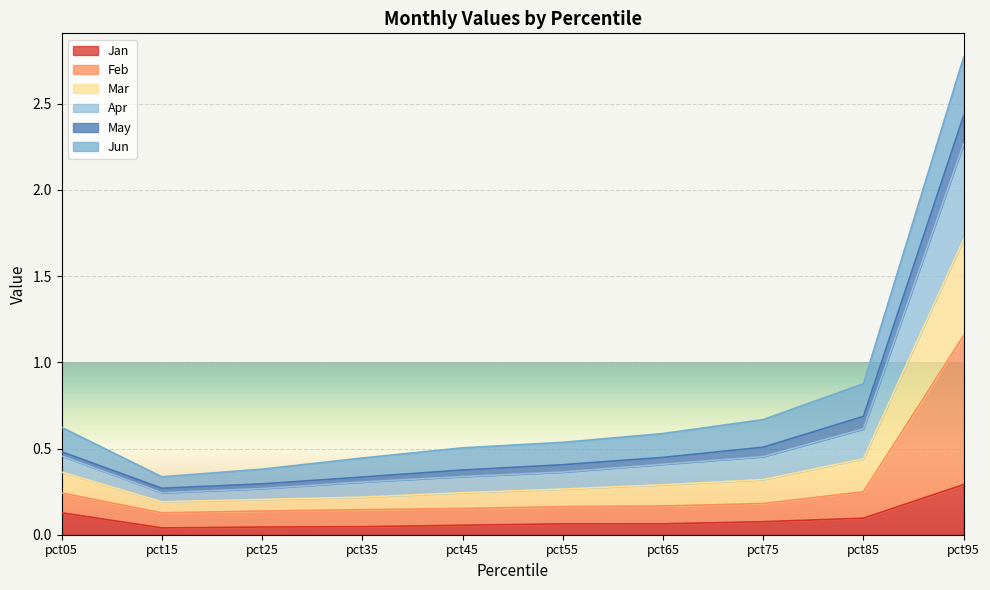

Is it true that Jan equals 0.1 at pct85?

True